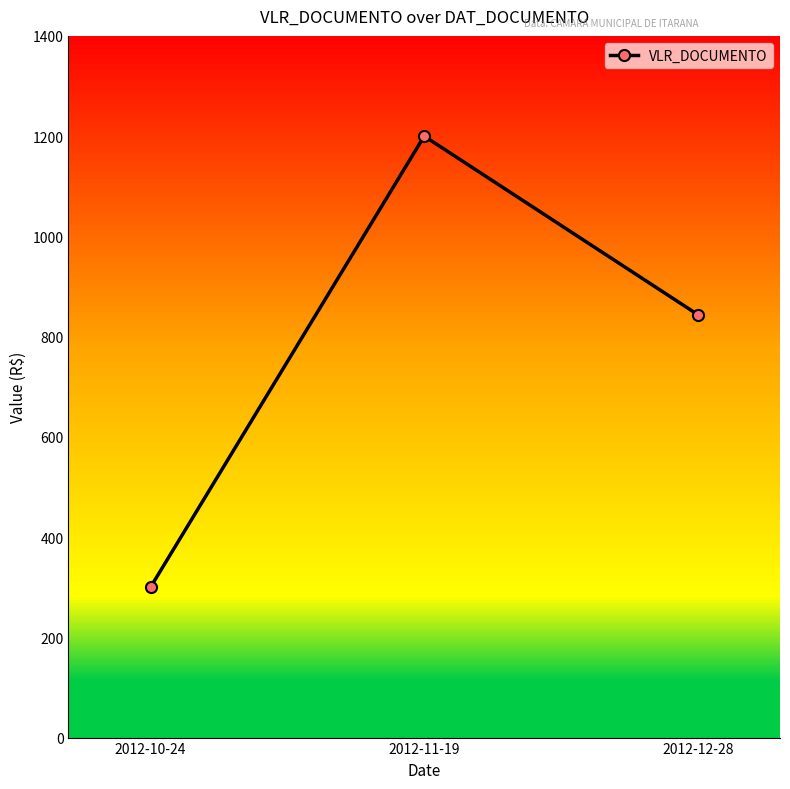

Is it true that the value at 2012-10-24 is 300.0?

True